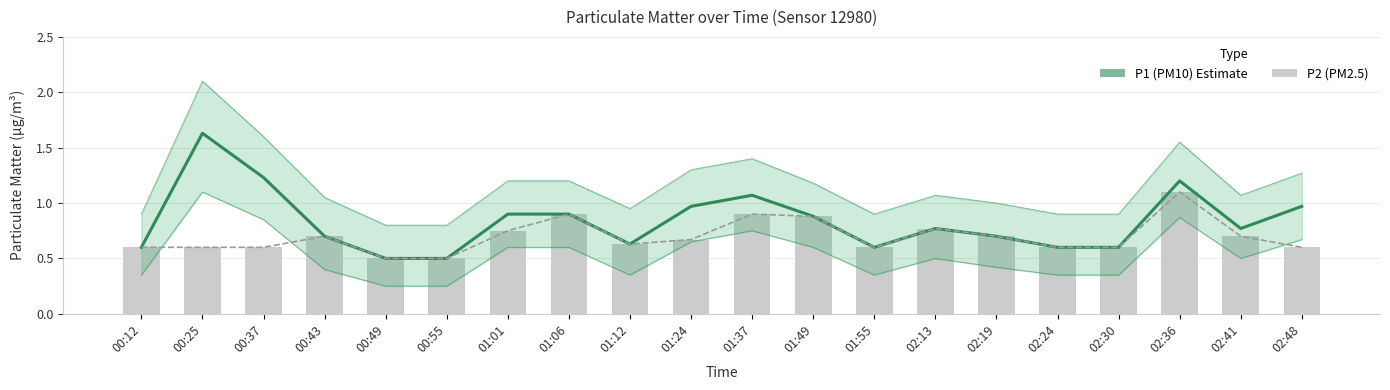

What is the difference between the P2 (PM2.5) trend values at 02:19 and 01:37?

0.2